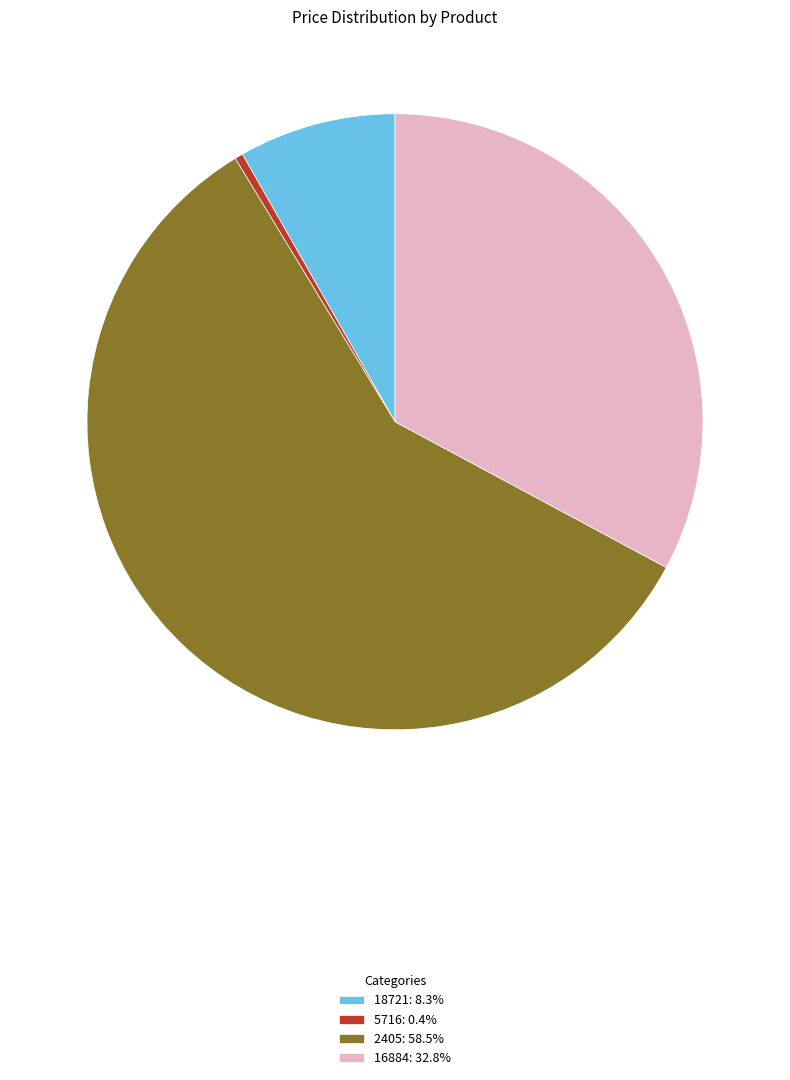

The 18721 slice represents 8% of the pie. True or false?

True